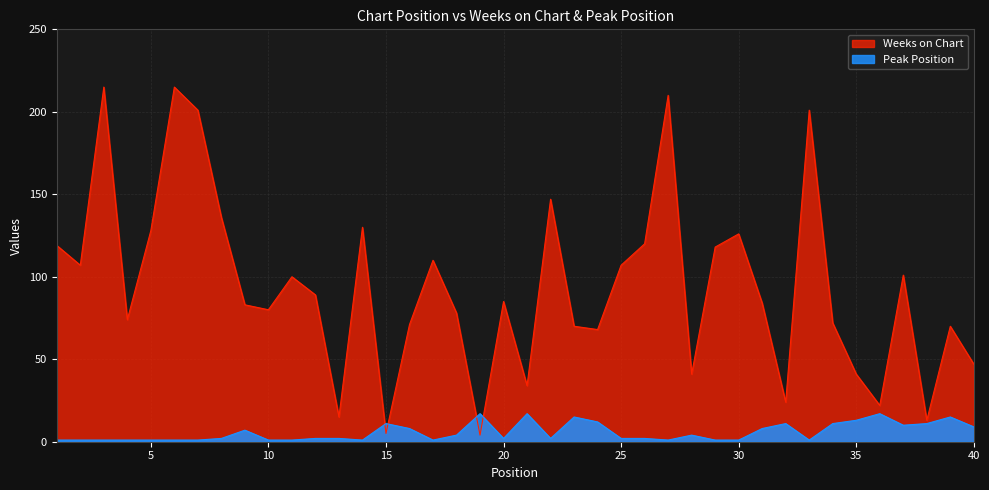

Is it true that Weeks on Chart equals 4 at 13?

False